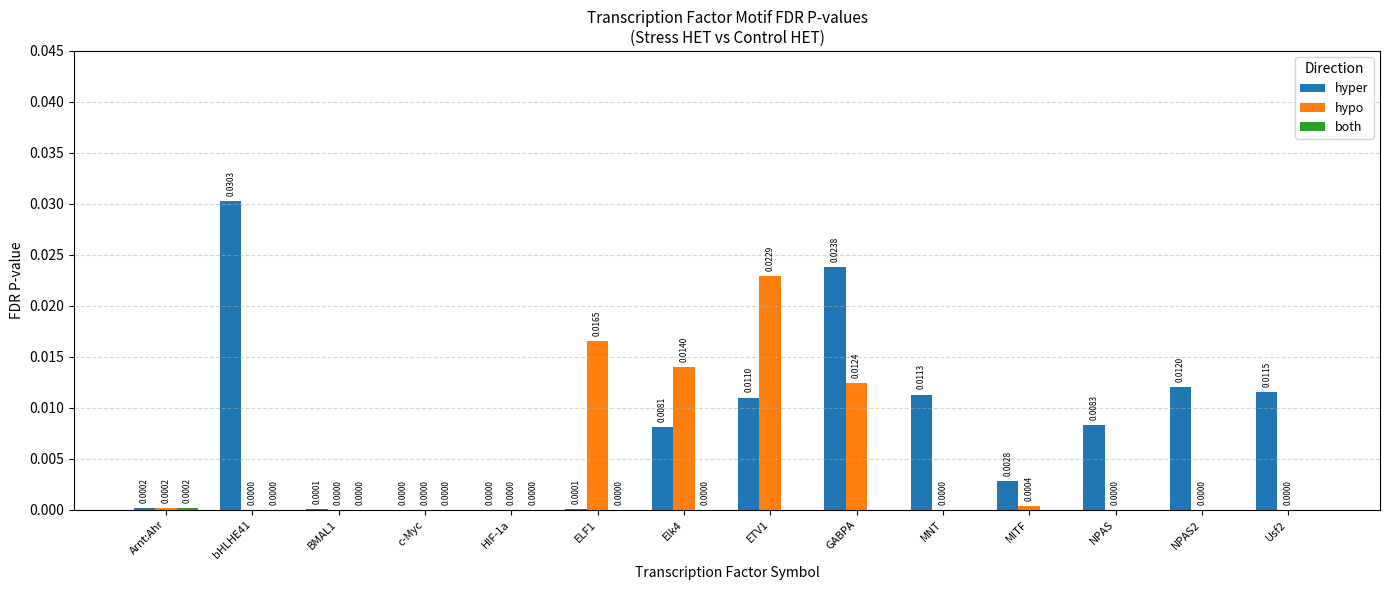

How many groups of bars are there?

14